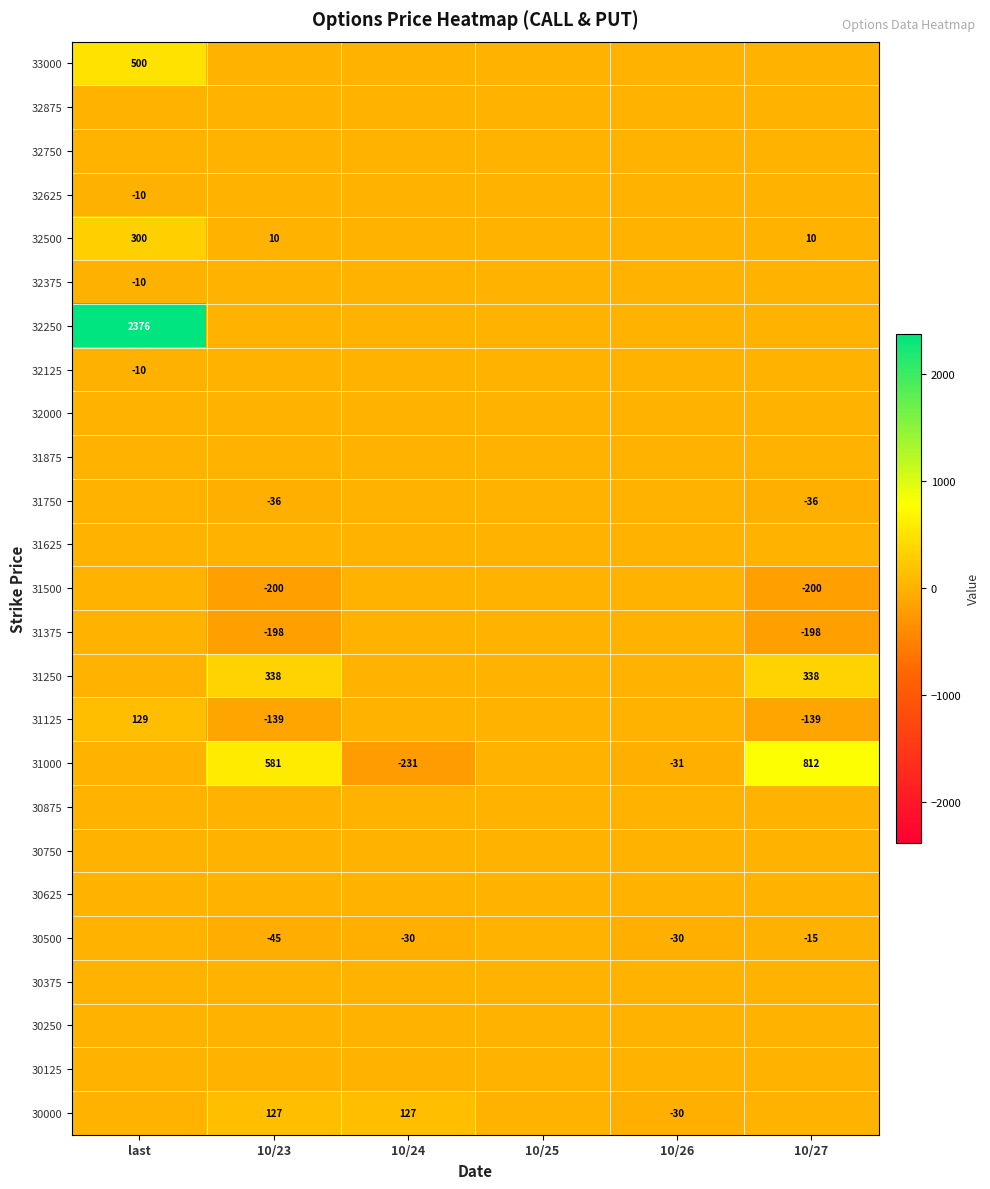

True or false: 30500 has a value of -13 at 10/26.

False